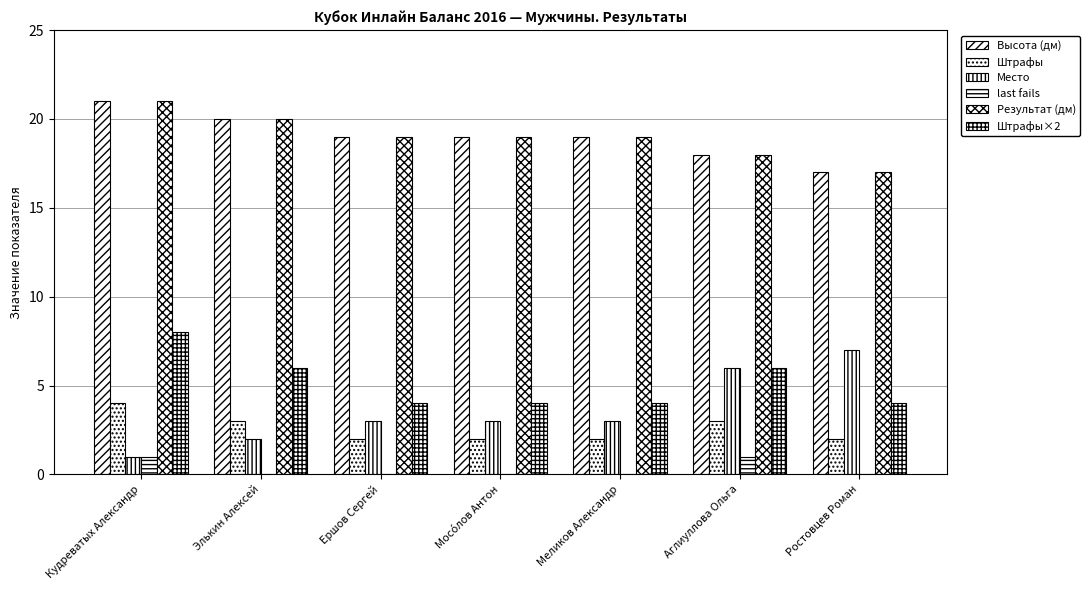

How many groups of bars are there?

7